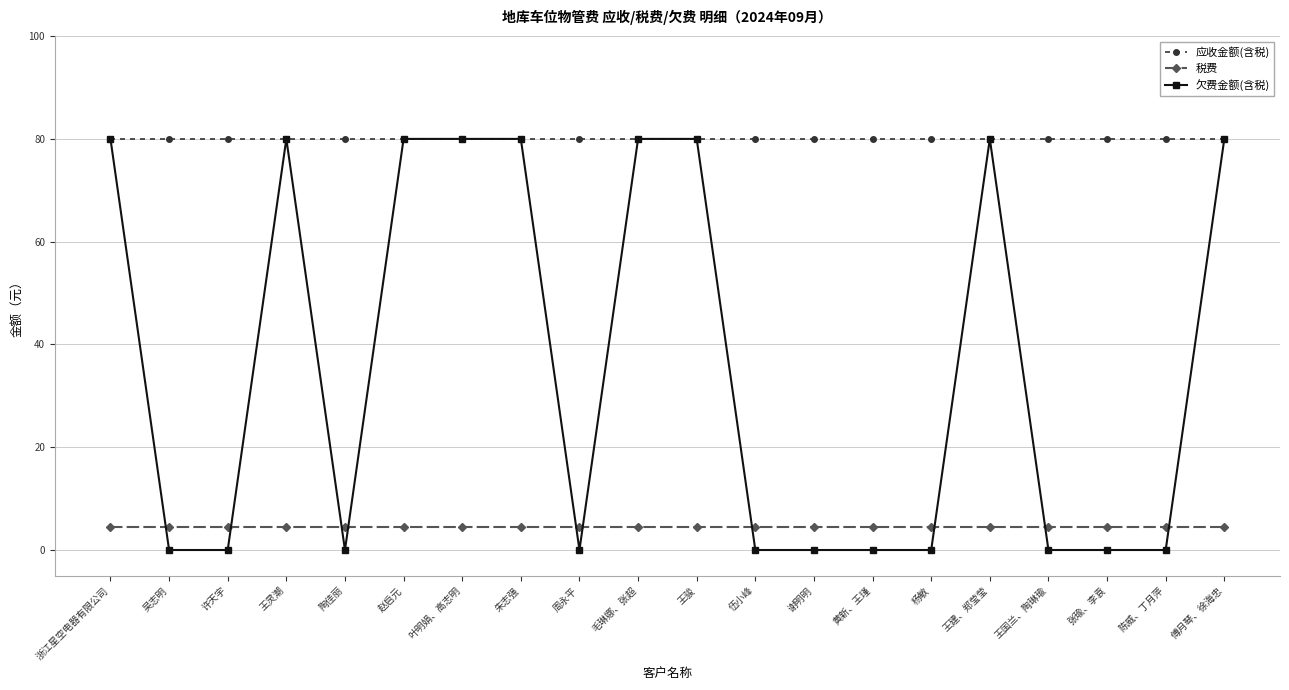

Rank the series at 谢明明 from highest to lowest value.

应收金额(含税), 税费, 欠费金额(含税)